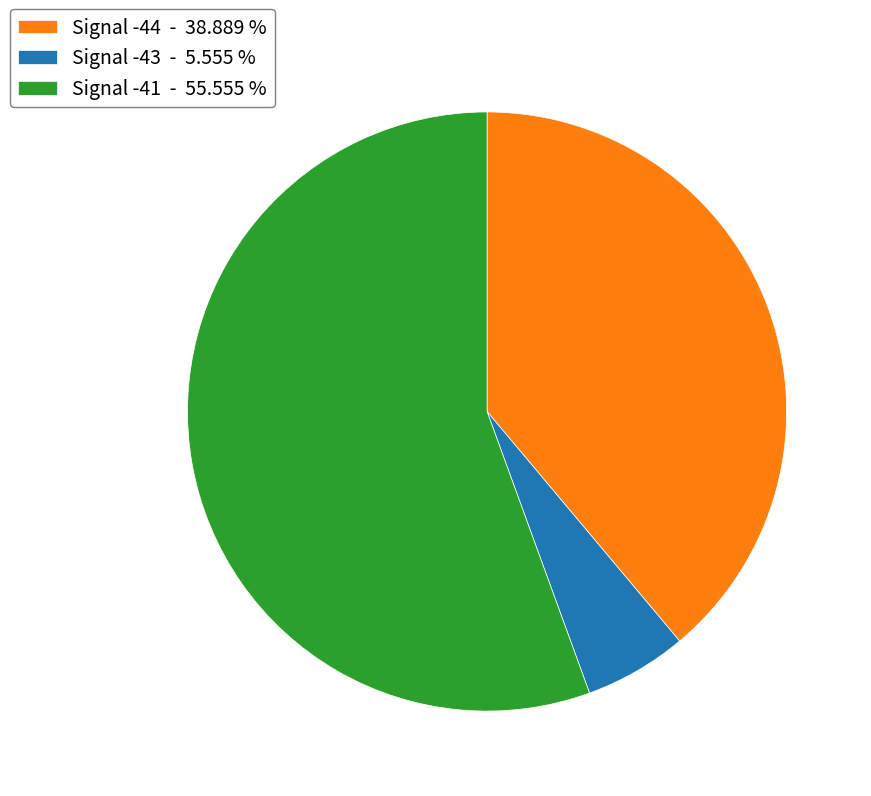

Is the sum of Signal -41 - 55.555 % and Signal -44 - 38.889 % greater than half?

Yes